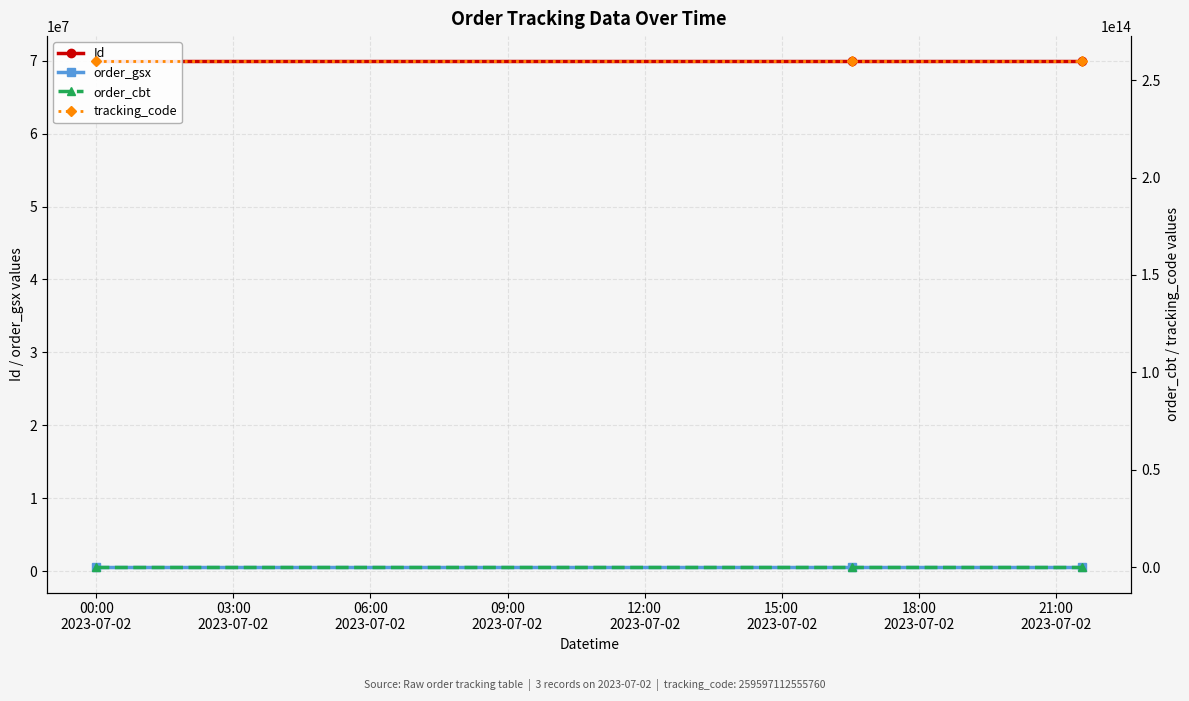

What is the label of the 1st point from the left?

00:00
2023-07-02